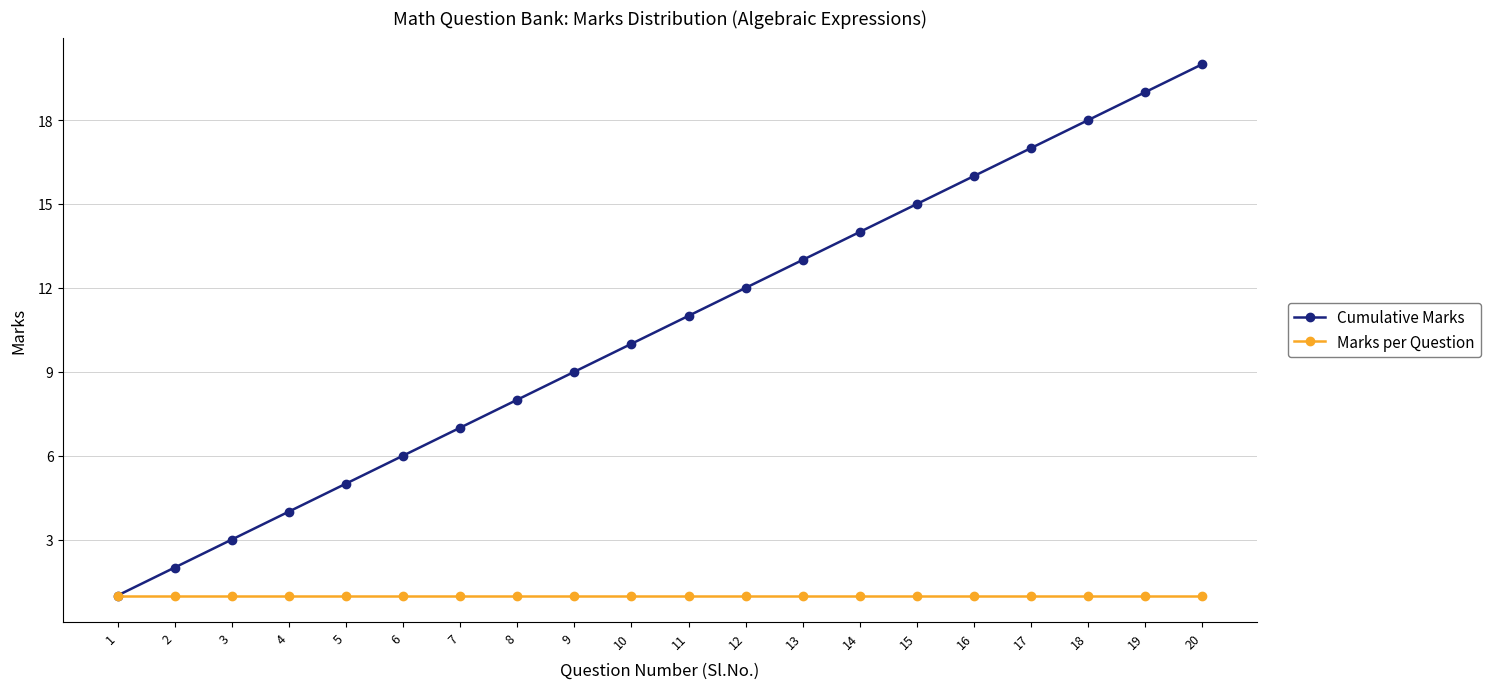

What is the greatest value displayed?

20